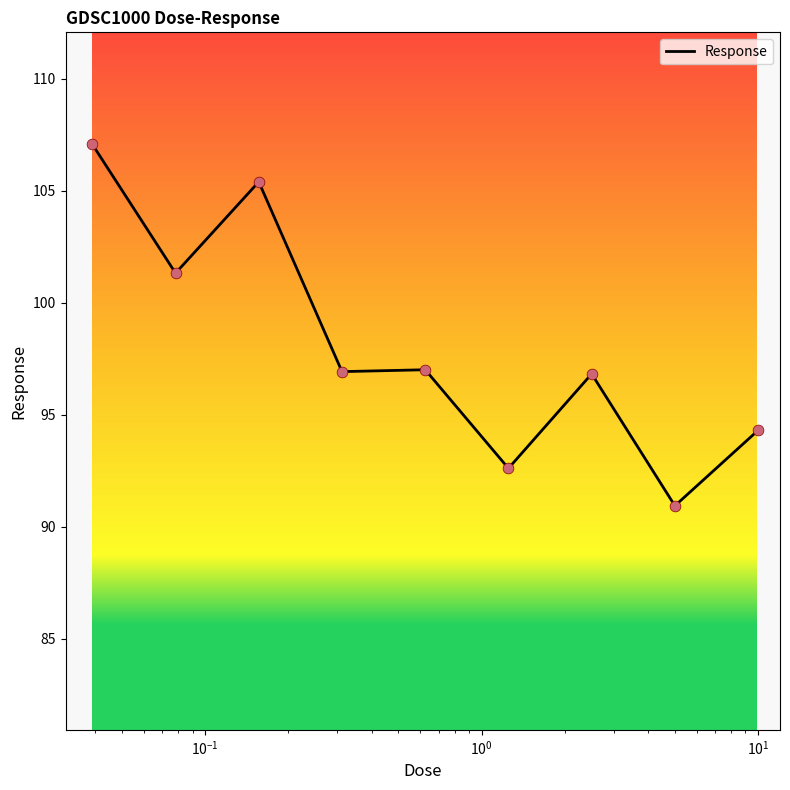

What is the difference between the maximum and minimum values?

16.1